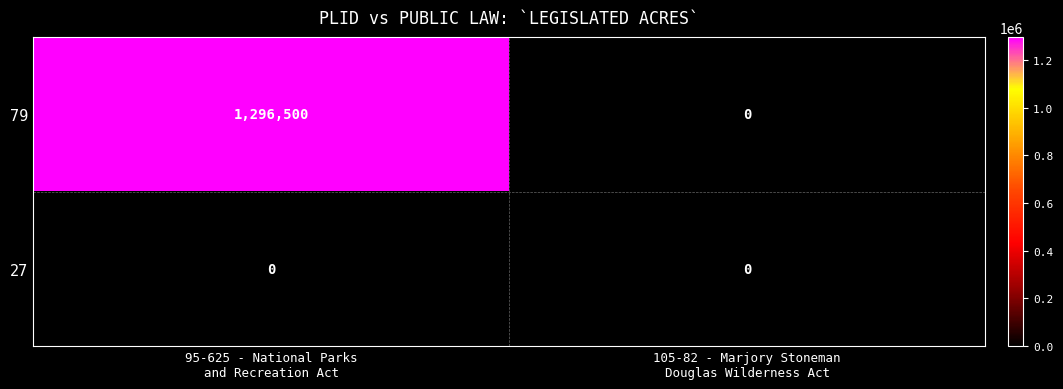

Which series has the widest spread of values?

79